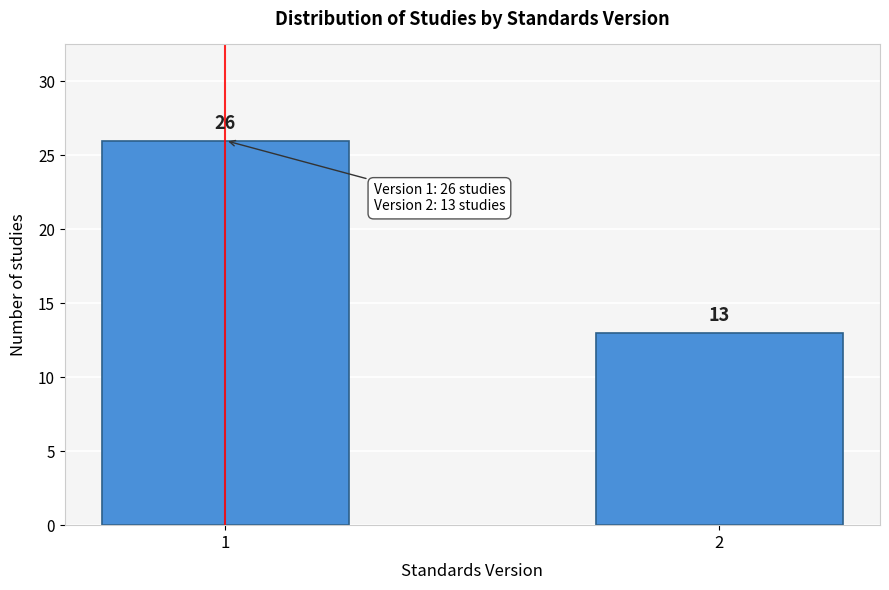

Reading left to right, transcribe all the data shown in this chart.

26	13